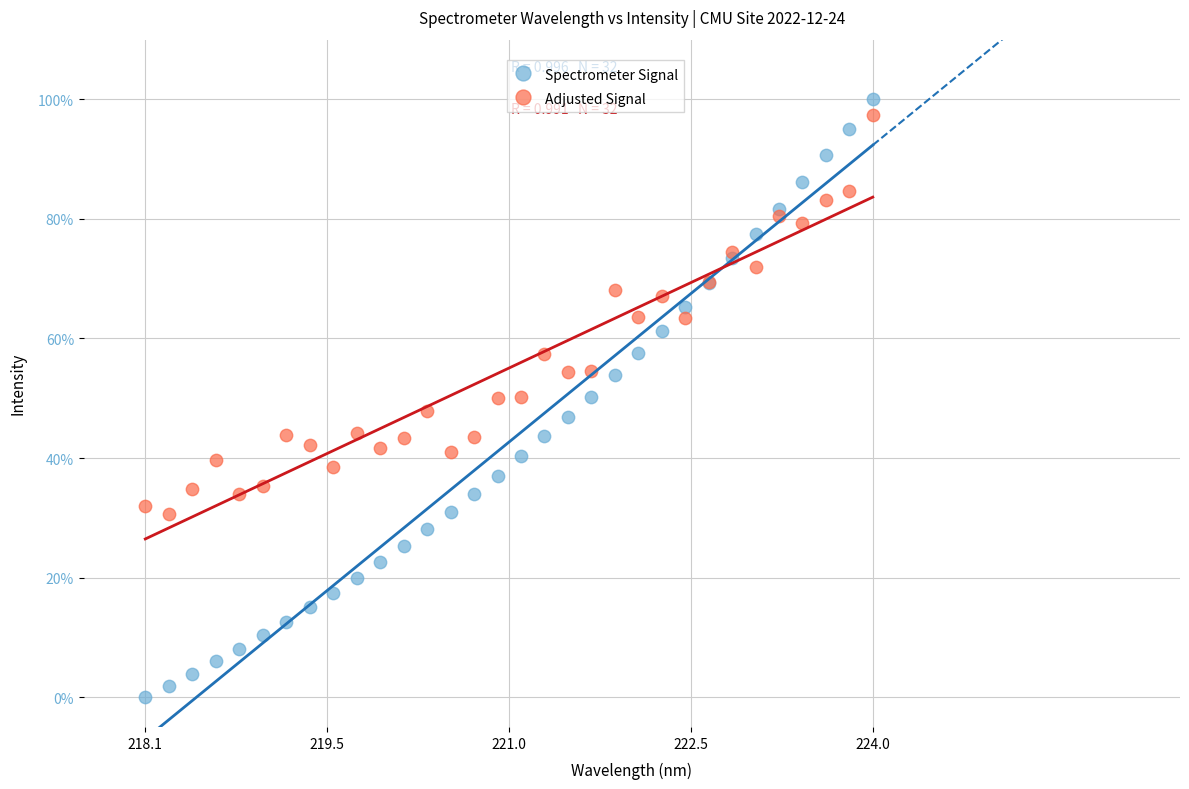

Which series reaches the maximum Y coordinate?

Spectrometer Signal